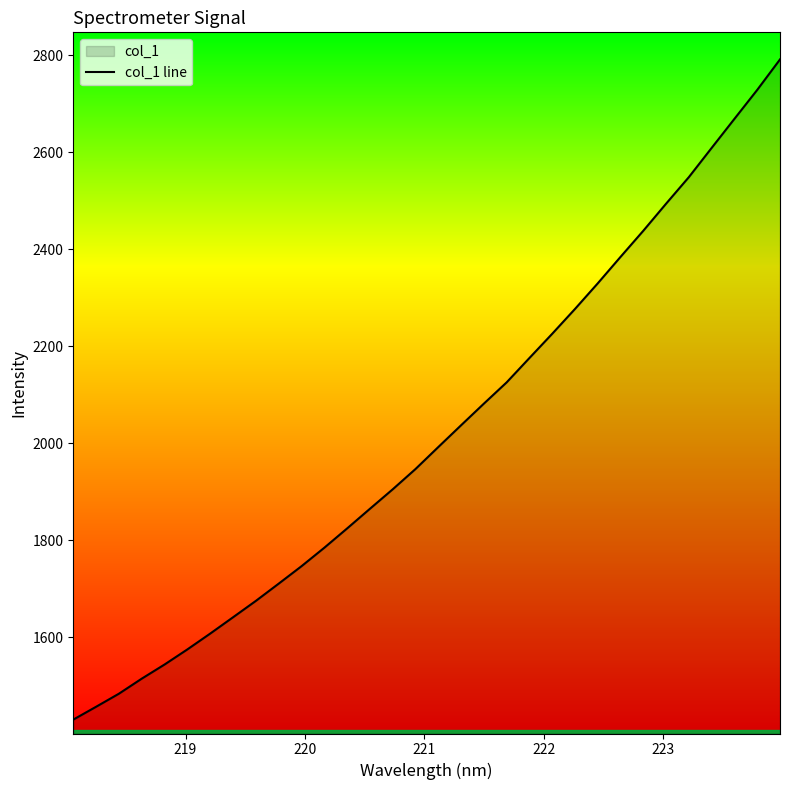

What is the maximum value shown in the chart?

2791.2